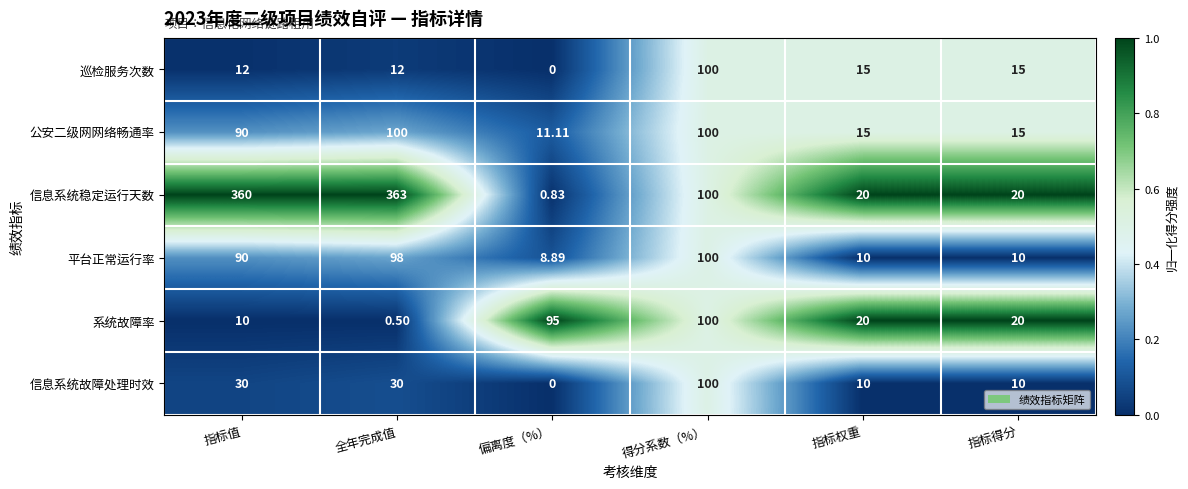

Where is 平台正常运行率 nearest to the value 54?

指标值